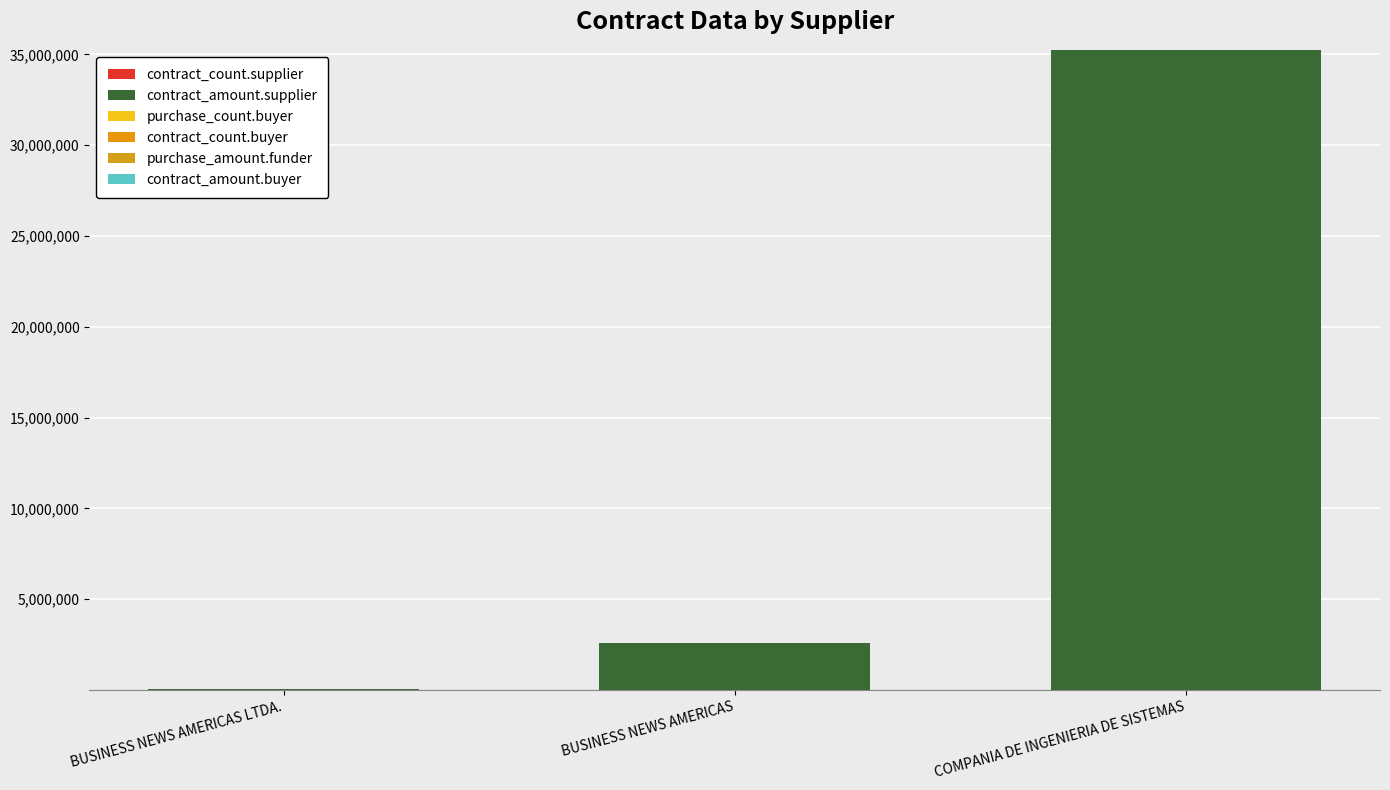

How many categories are shown in the chart?

3